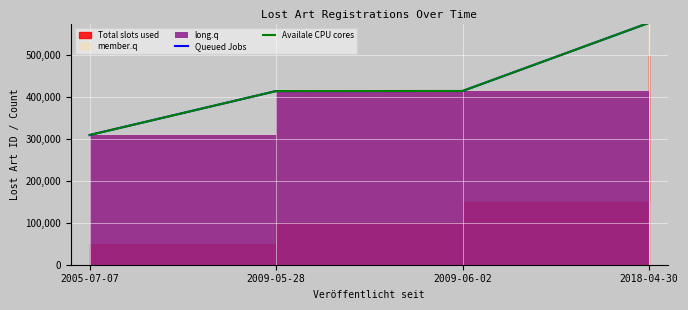

What is the value of the Queued Jobs point at the 3rd from the left?

414160